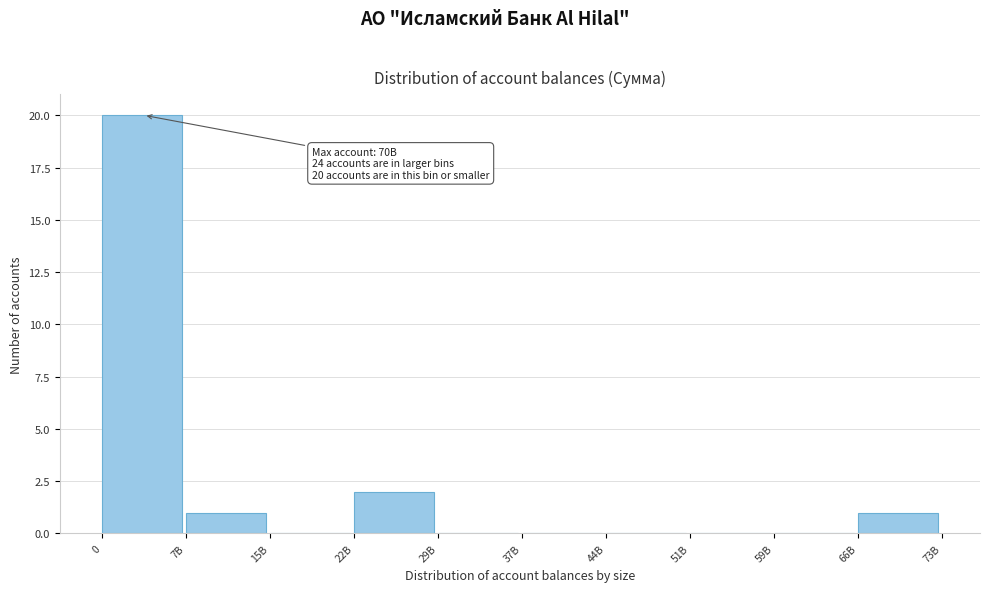

Reading right to left, list all the values displayed in this chart.

66B=1	59B=0	51B=0	44B=0	37B=0	29B=0	22B=2	15B=0	7B=1	0=20